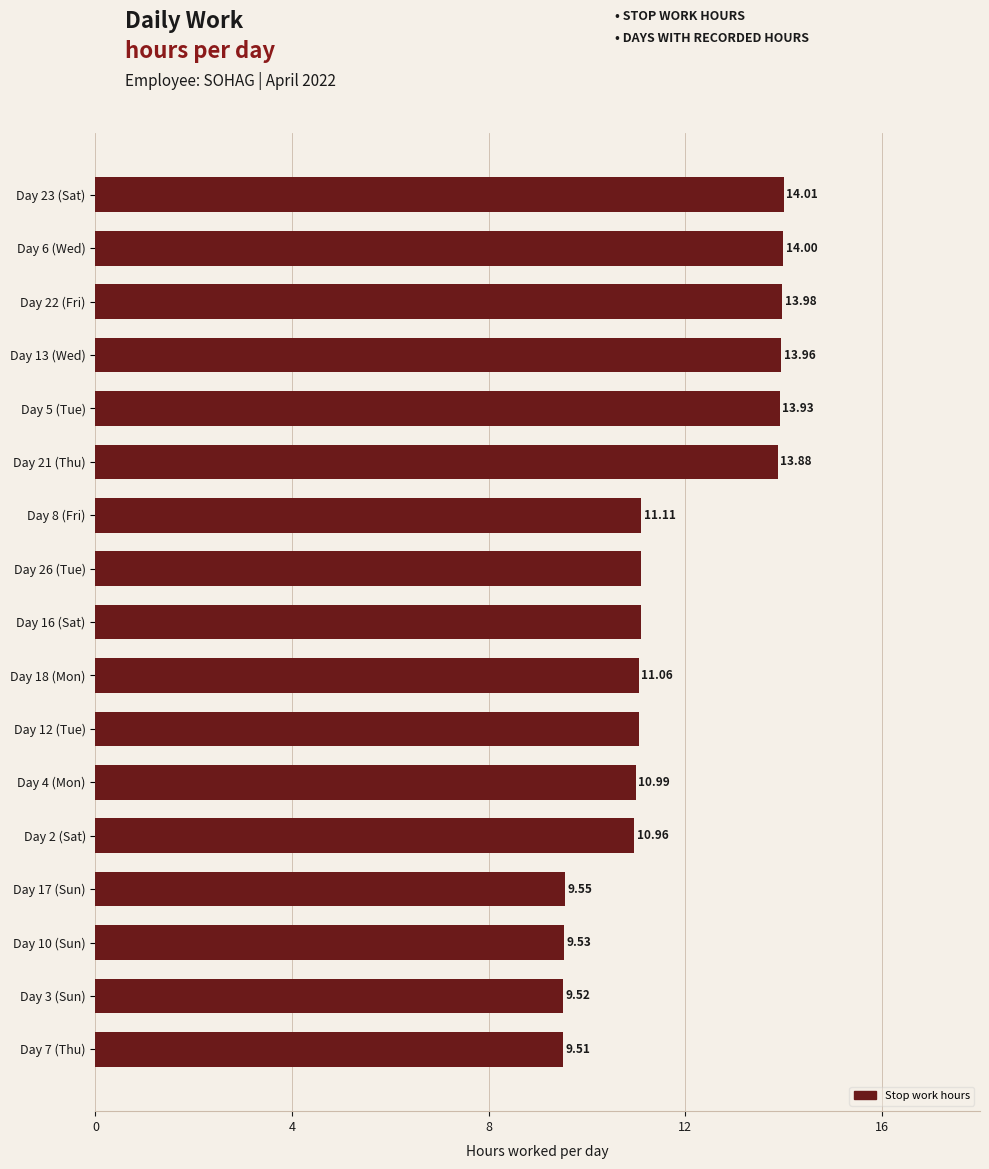

What is the change in value from Day 21 (Thu) to Day 16 (Sat)?

-2.8